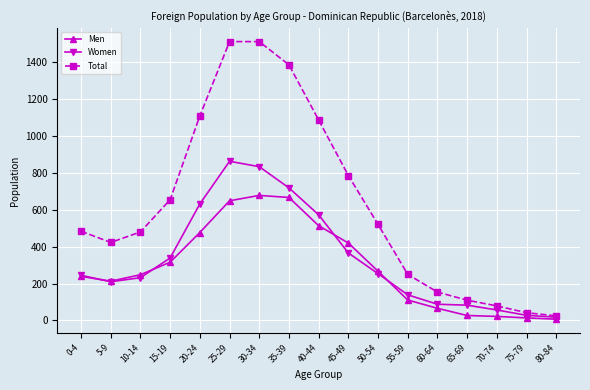

Where is the first local minimum for Women?

5-9